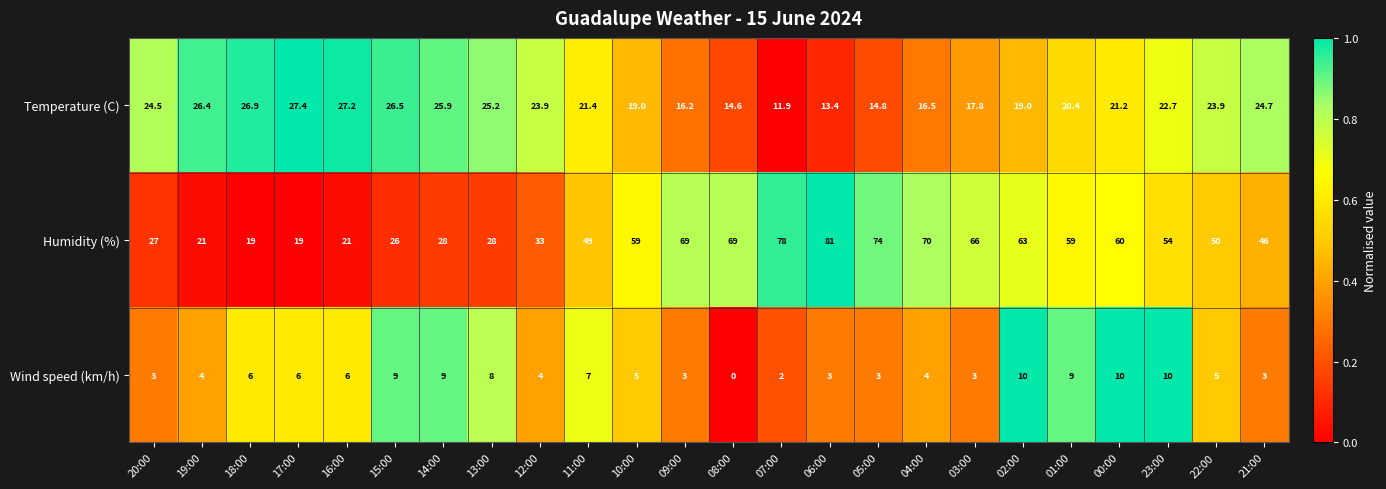

How many values in the Wind speed (km/h) series are below 5?

11